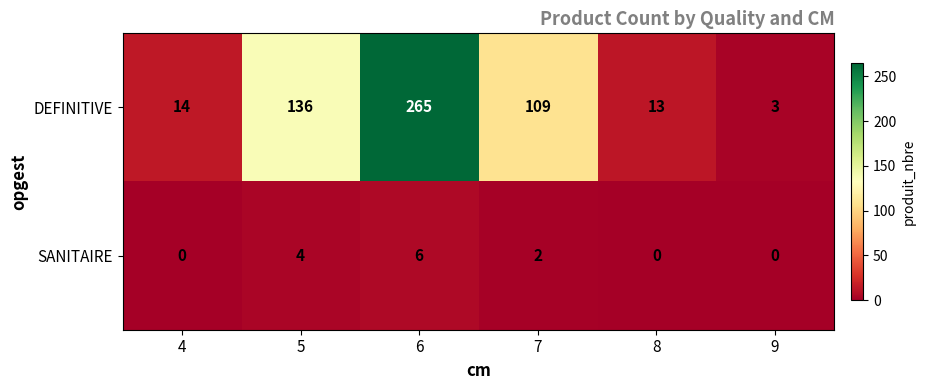

How many values in SANITAIRE are above zero?

3